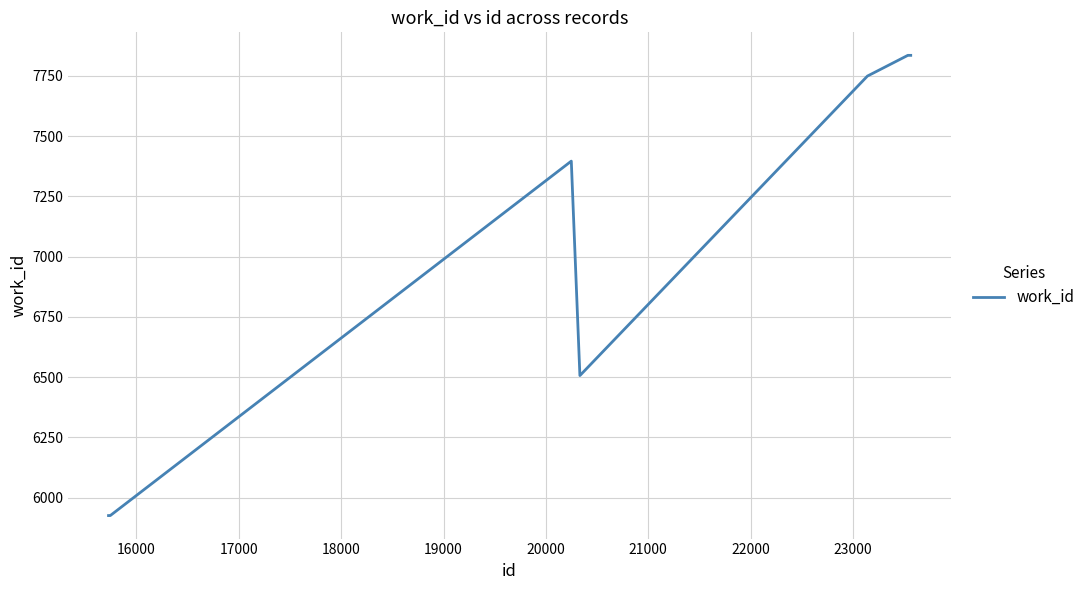

How many lines are shown in the chart?

1